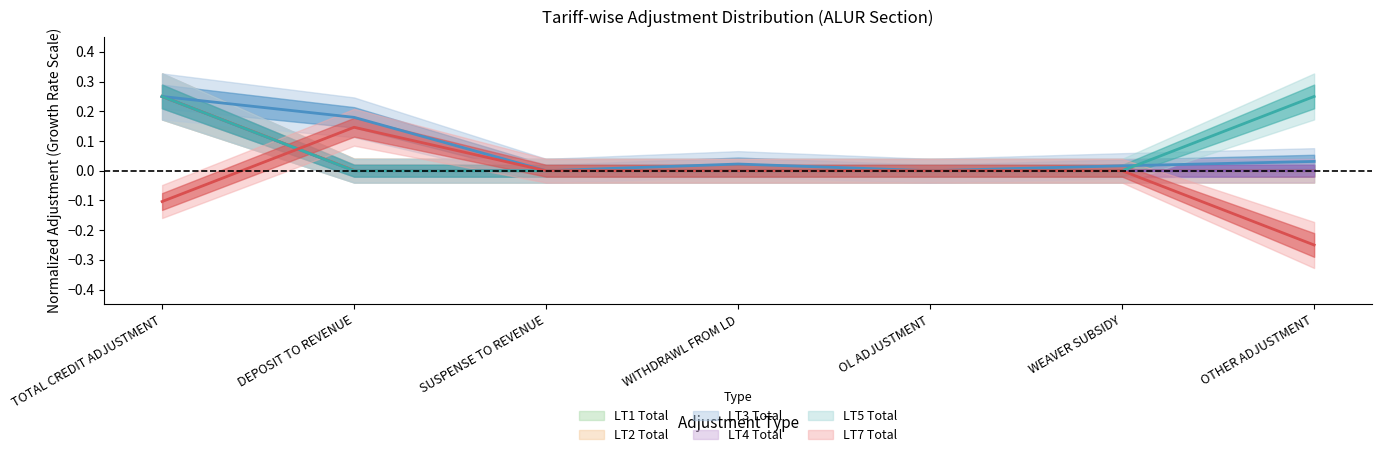

At which label does LT7 Total reach its minimum?

OTHER ADJUSTMENT